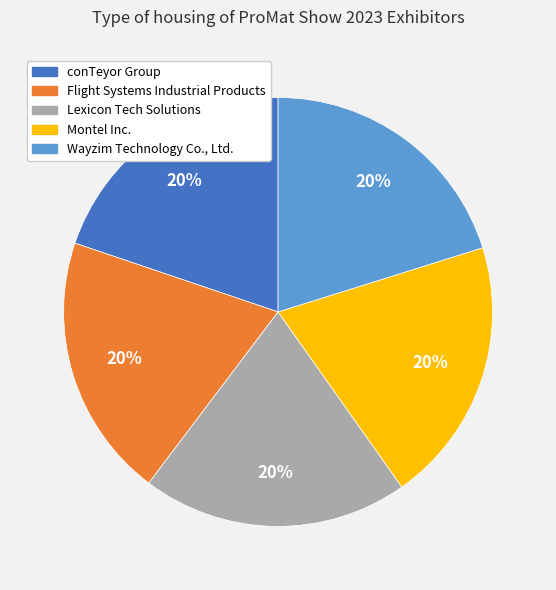

Approximately how many times larger is the value at Flight Systems Industrial Products compared to Montel Inc.?

1.0